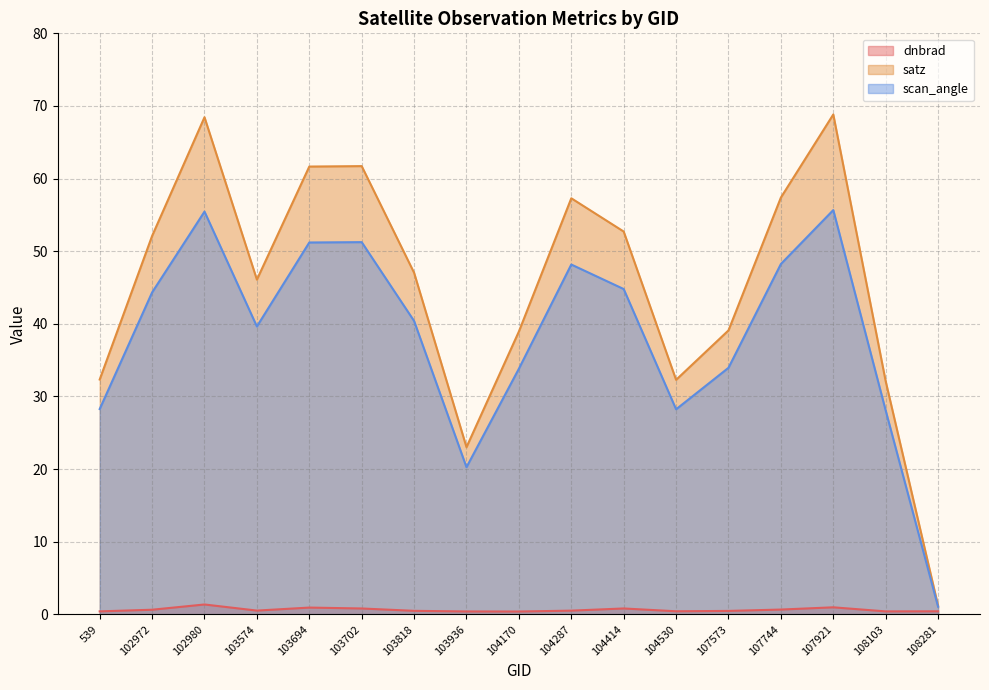

What is the average value of the satz series?

45.4